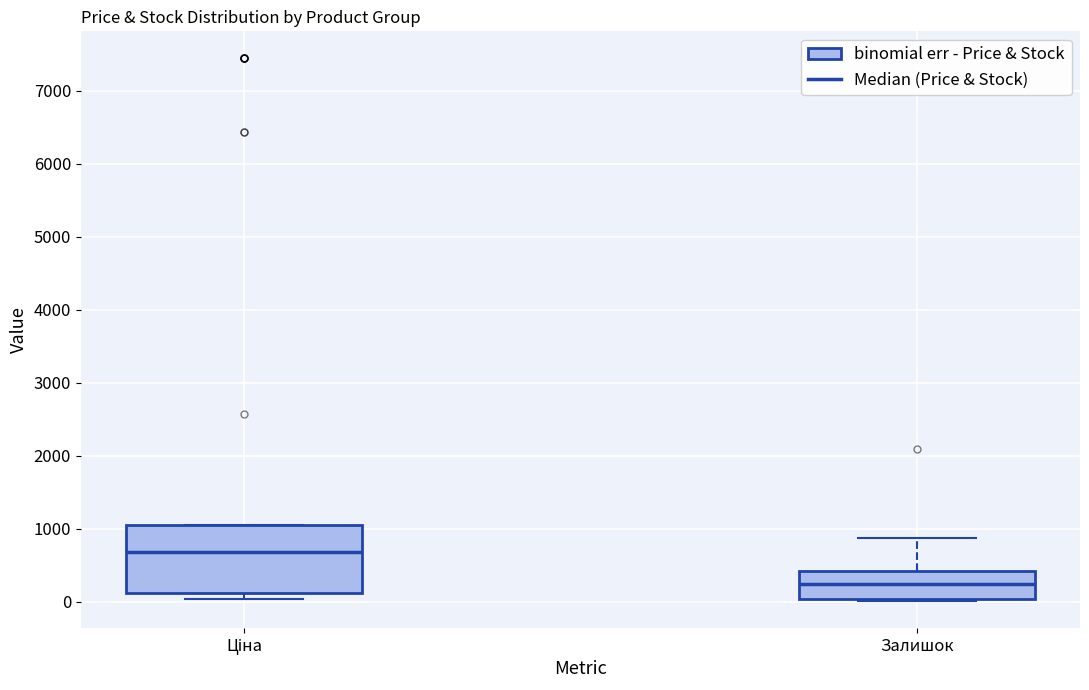

Reading left to right, transcribe this box plot: for each box, give where its median line is, the range the box spans, and where its two whiskers end, as read against the y-axis. The values are not printed on the chart, so give them approximately, as read against the axis.

Ціна: median 700, box 100 to 1000, whiskers 0 to 1000
Залишок: median 200, box 0 to 400, whiskers 0 to 900